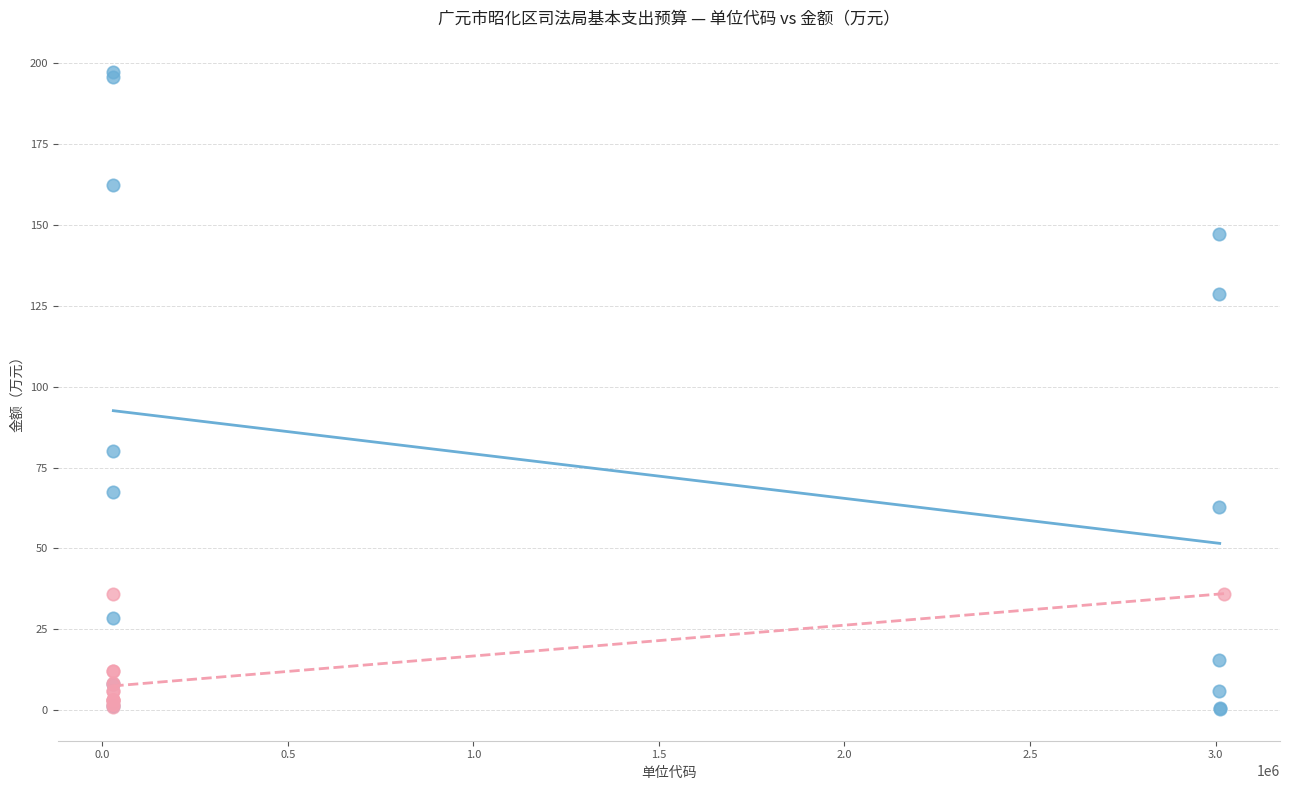

Which series reaches the maximum Y coordinate?

人员经费